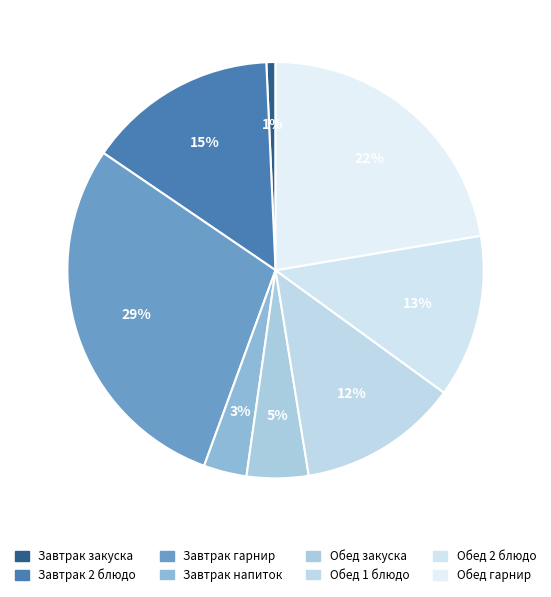

How many slices are in this pie chart?

8